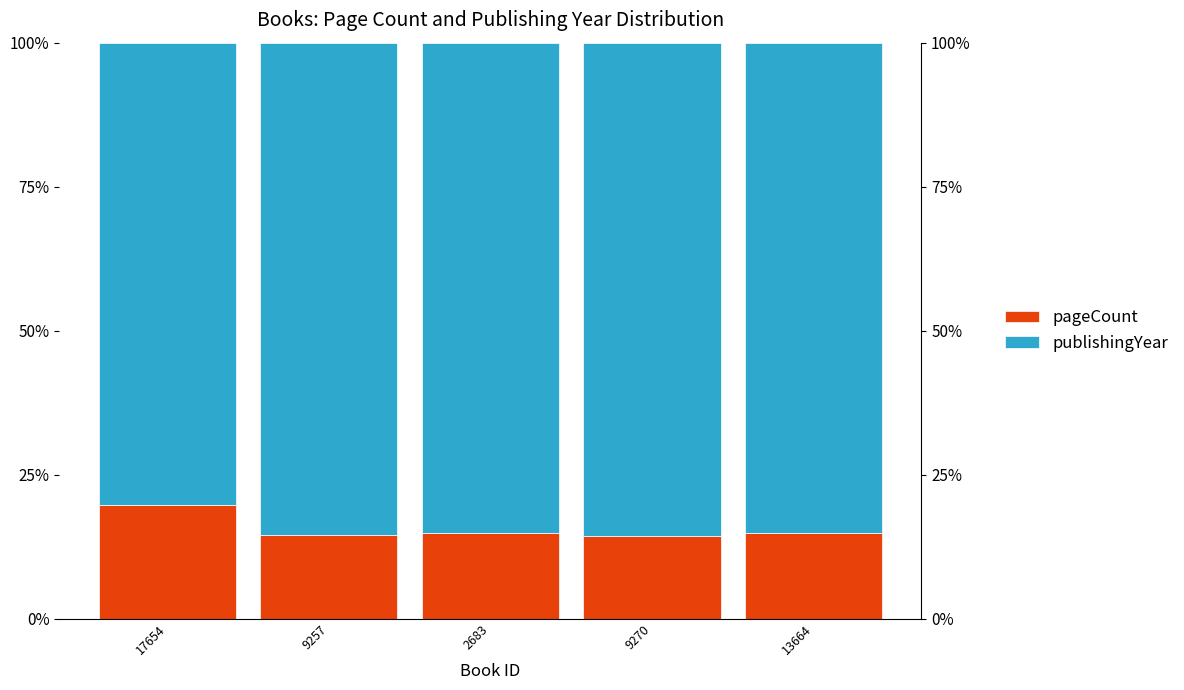

What is the label of the 2nd bar from the left?

9257